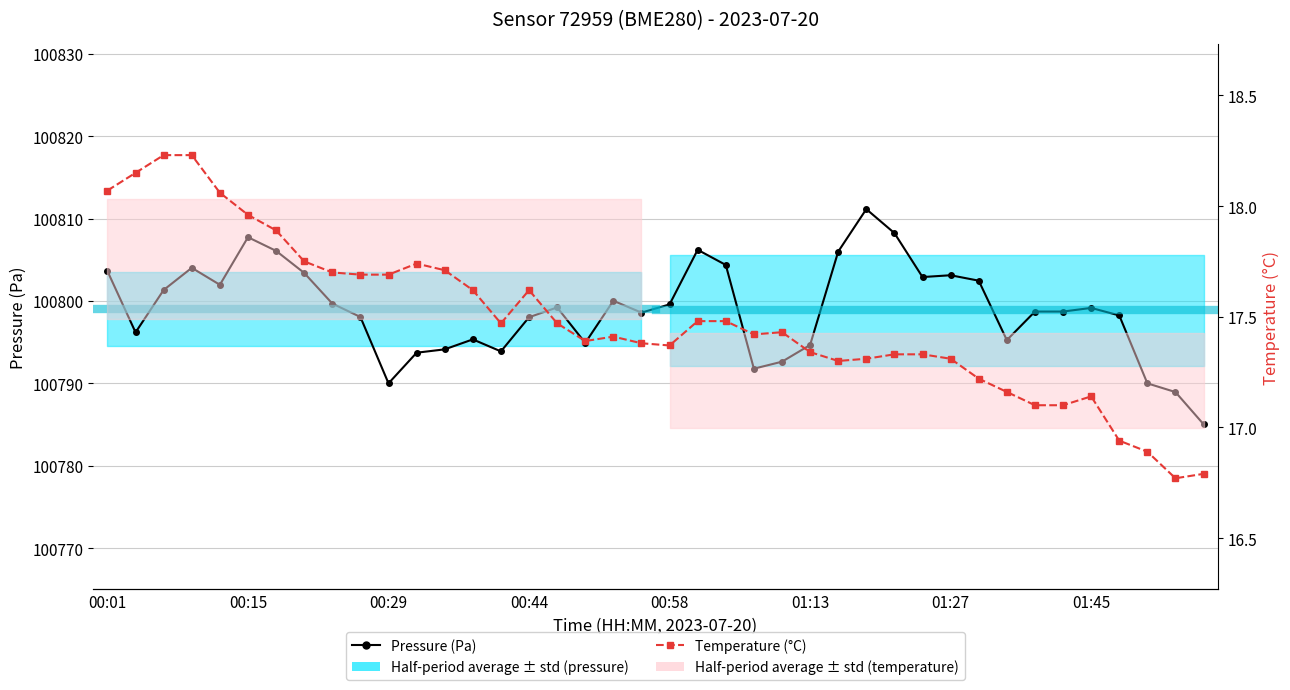

True or false: Pressure (Pa) and Temperature (°C) intersect in this chart.

False